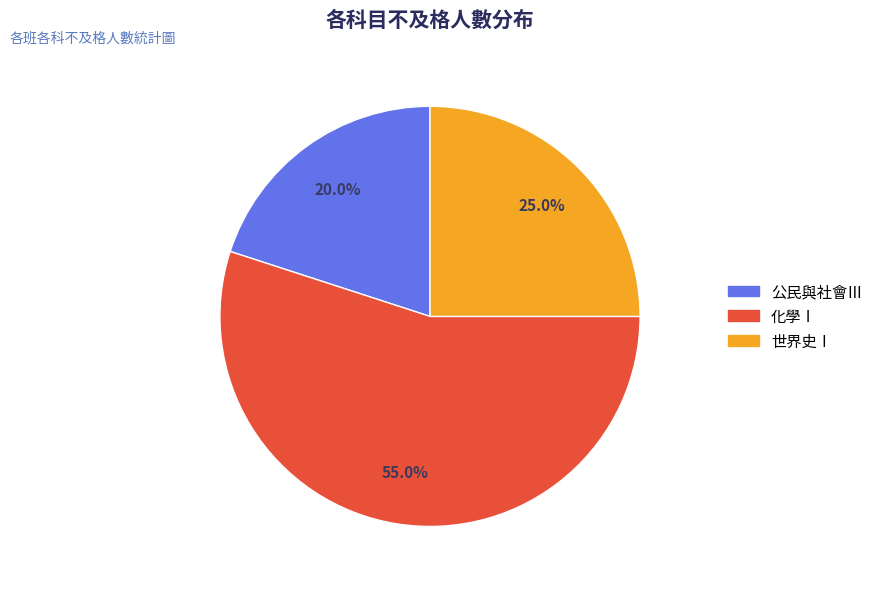

Is there any slice that represents more than half of the pie?

Yes